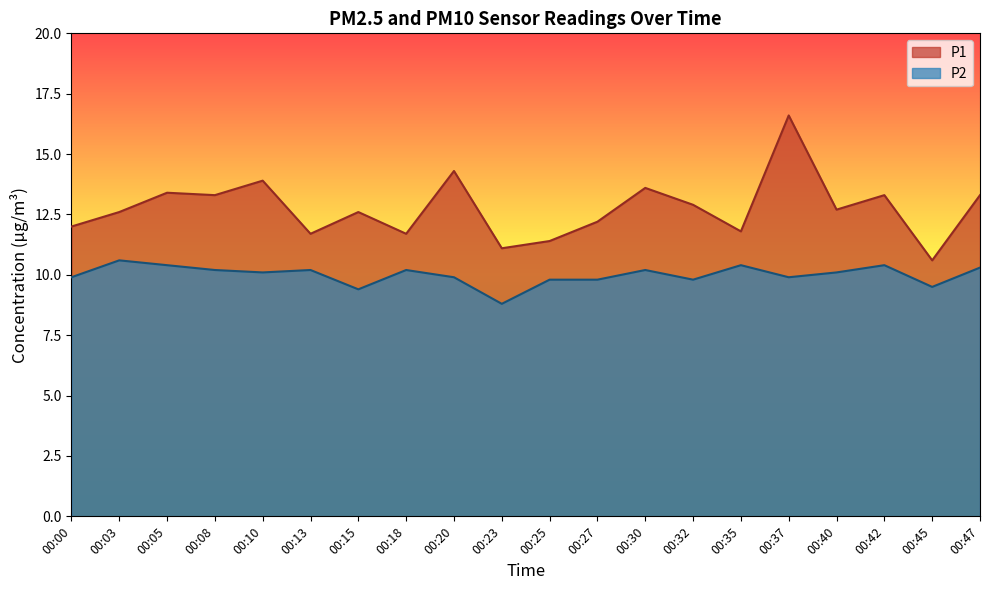

At which label is P1 closest to 13?

00:32